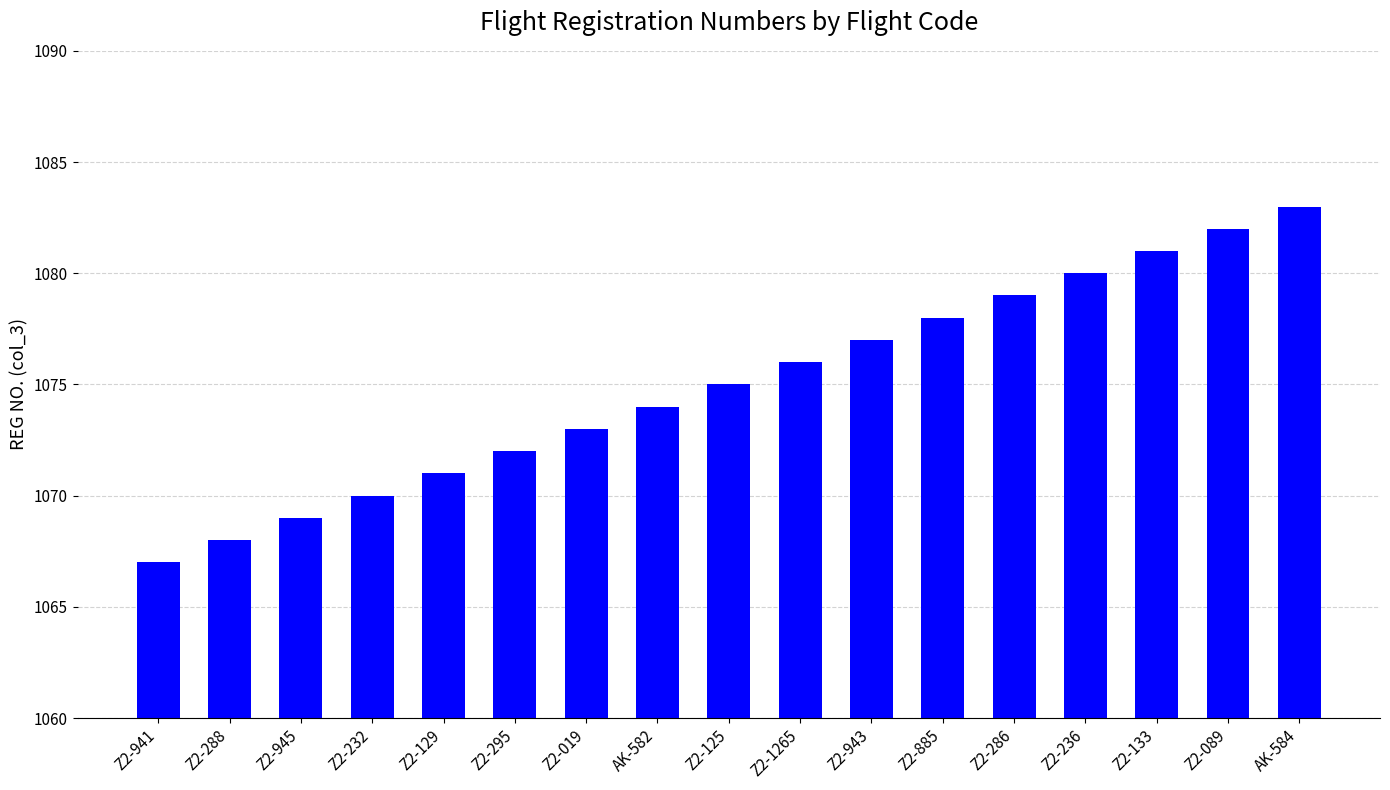

Is it true that the value at AK-584 is 1083?

True